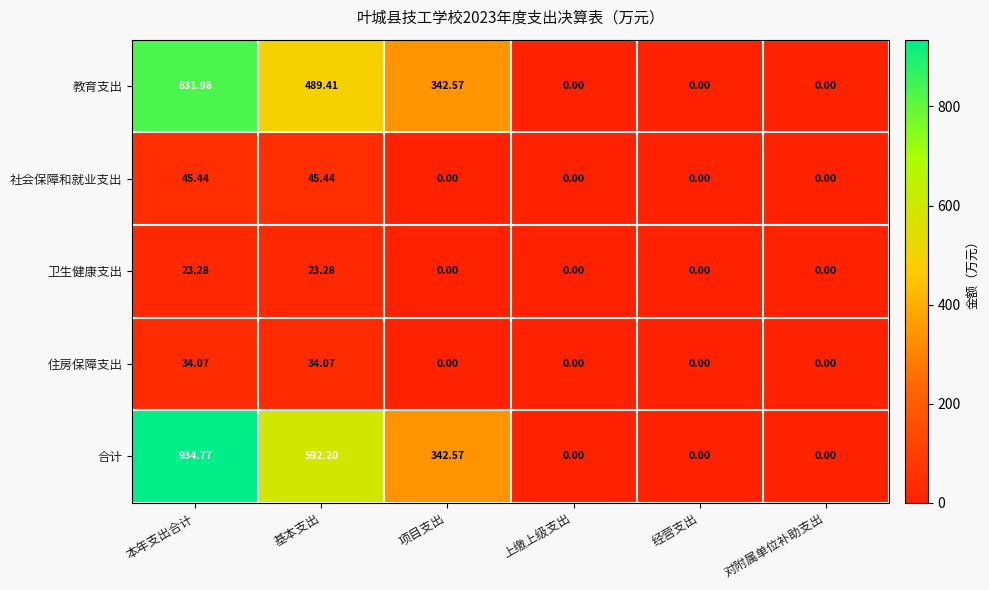

Between 本年支出合计 and 经营支出, which series saw the biggest shift?

合计